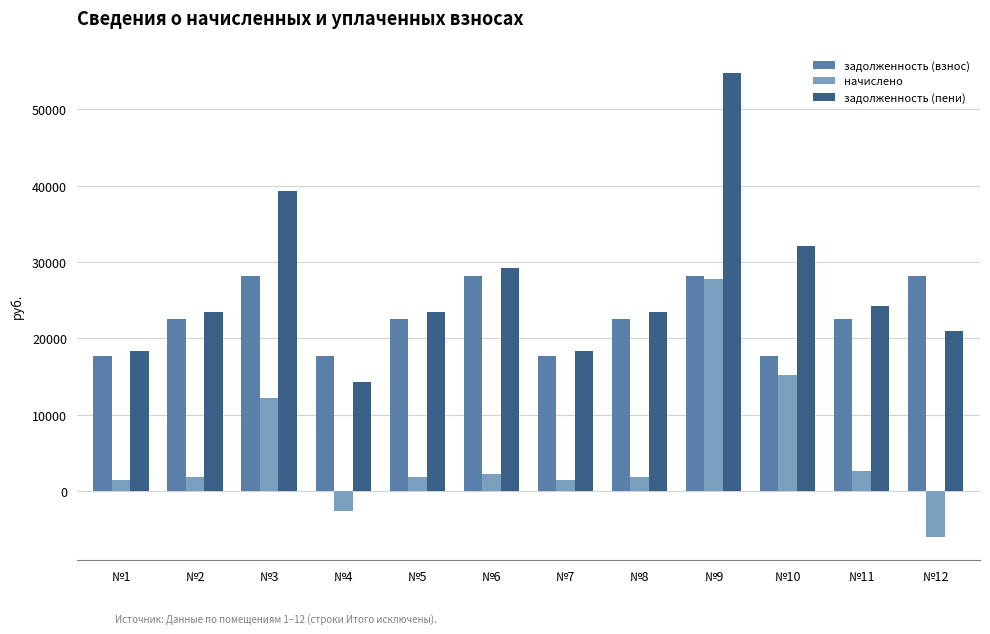

What is the maximum value shown in the chart?

54761.2